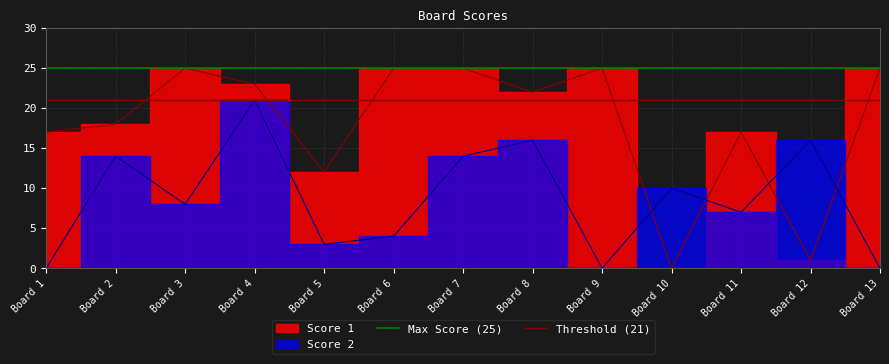

Is it true that Max Score (25) equals 14 at Board 1?

False